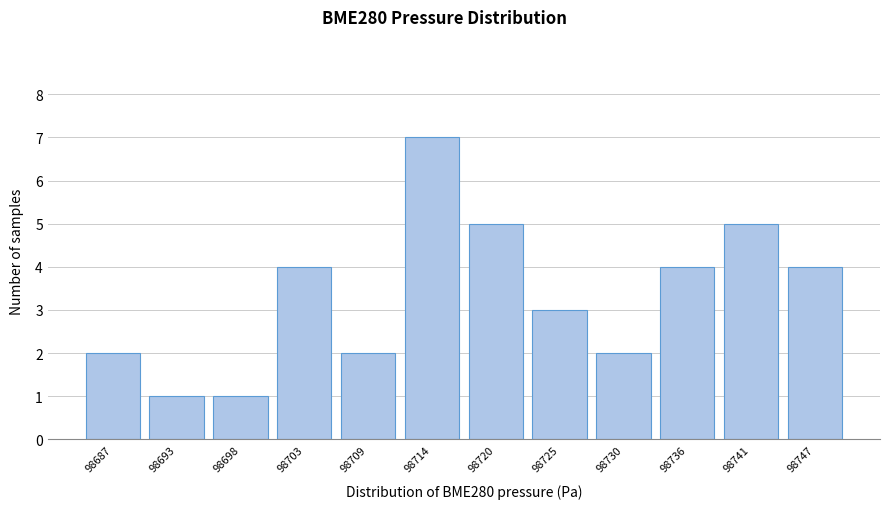

Reading left to right, extract all data points from this chart.

2	1	1	4	2	7	5	3	2	4	5	4